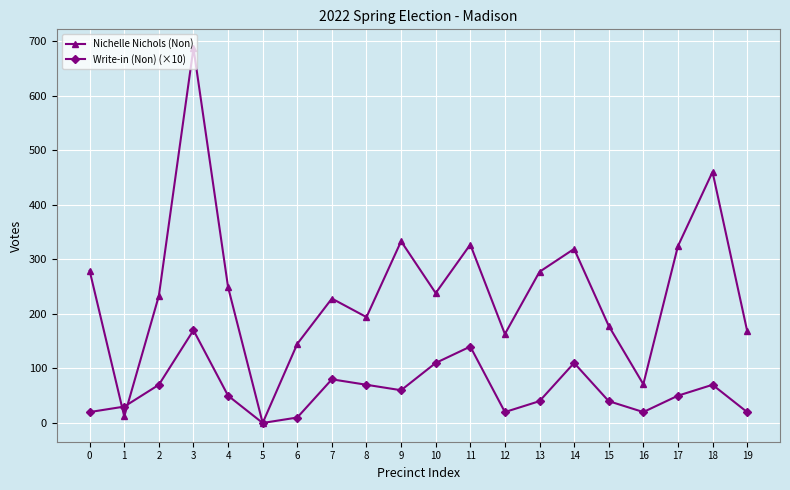

Between 6 and 7, which series saw the biggest shift?

Nichelle Nichols (Non)